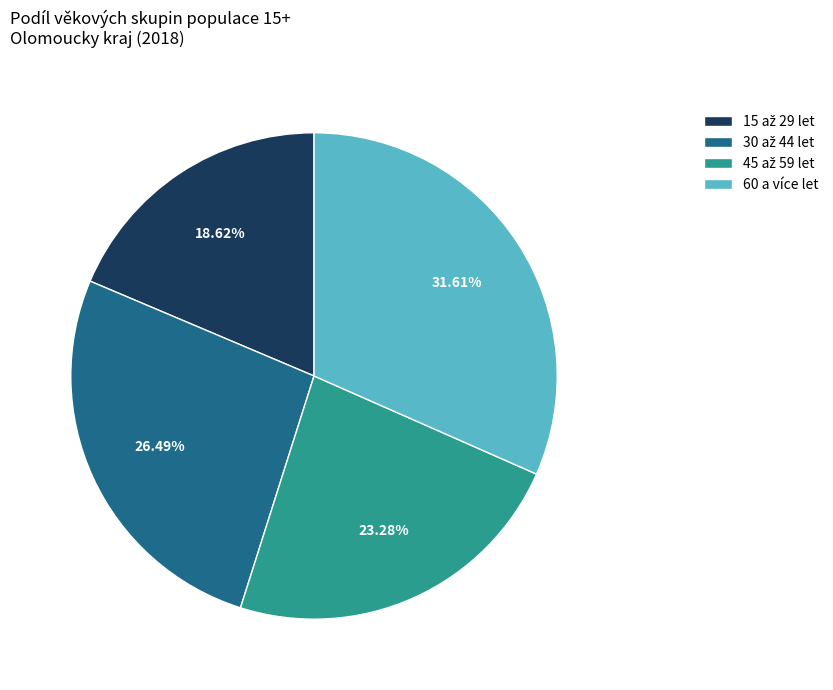

Does 60 a více let account for over 50% of the chart?

No